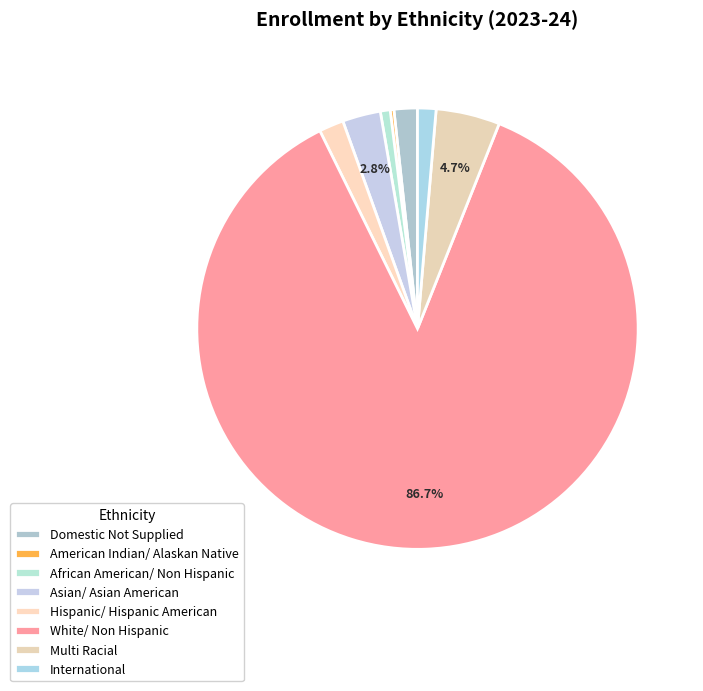

Rank the categories by value from highest to lowest.

White/ Non Hispanic, Multi Racial, Asian/ Asian American, Hispanic/ Hispanic American, Domestic Not Supplied, International, African American/ Non Hispanic, American Indian/ Alaskan Native